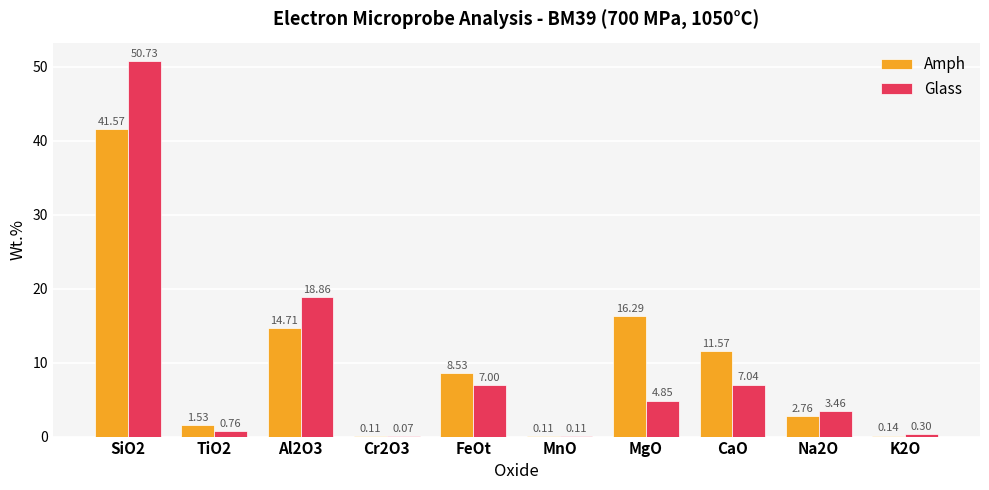

At which label is Amph closest to 20?

MgO